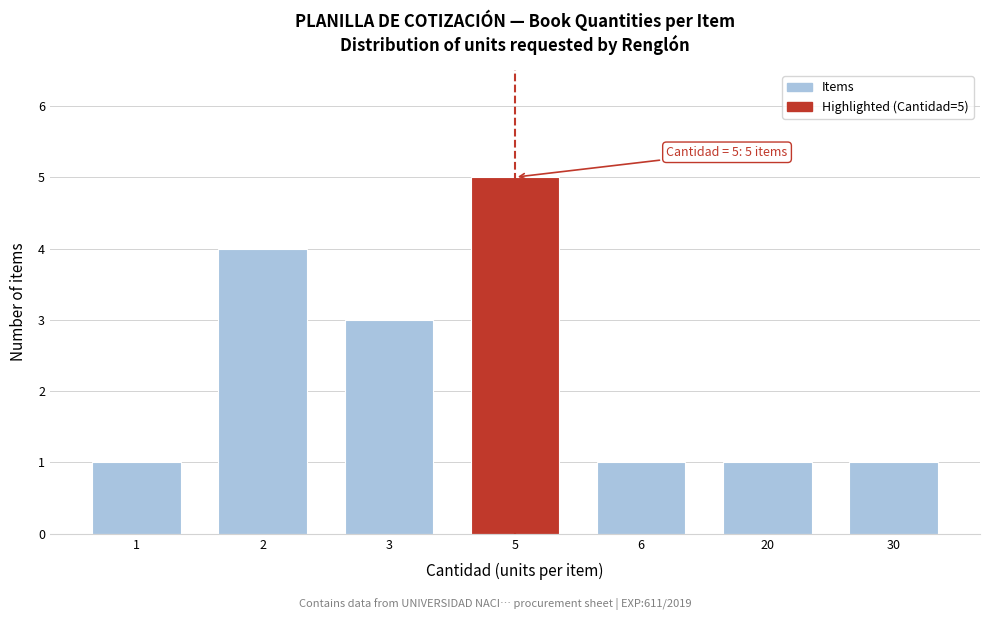

Reading left to right, transcribe all the data shown in this chart.

1=1	2=4	3=3	5=5	6=1	20=1	30=1